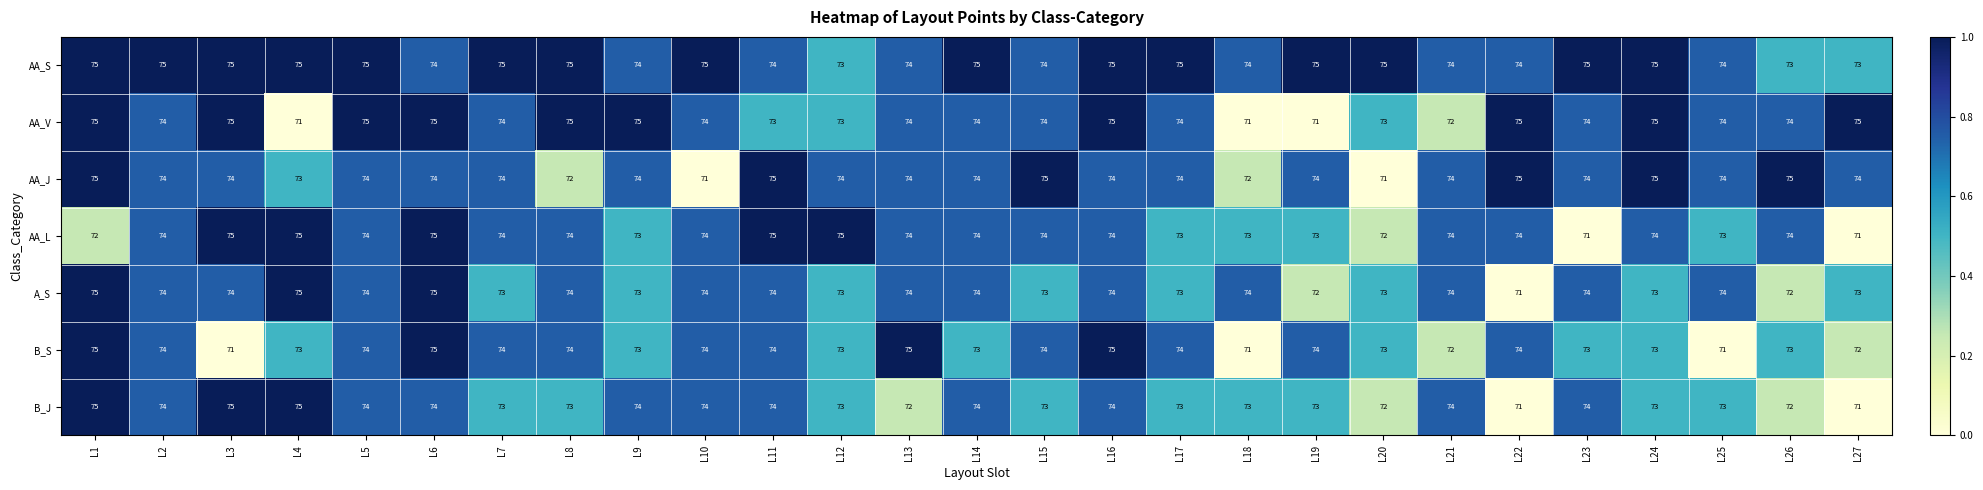

At which label does B_S first exceed 74?

L1